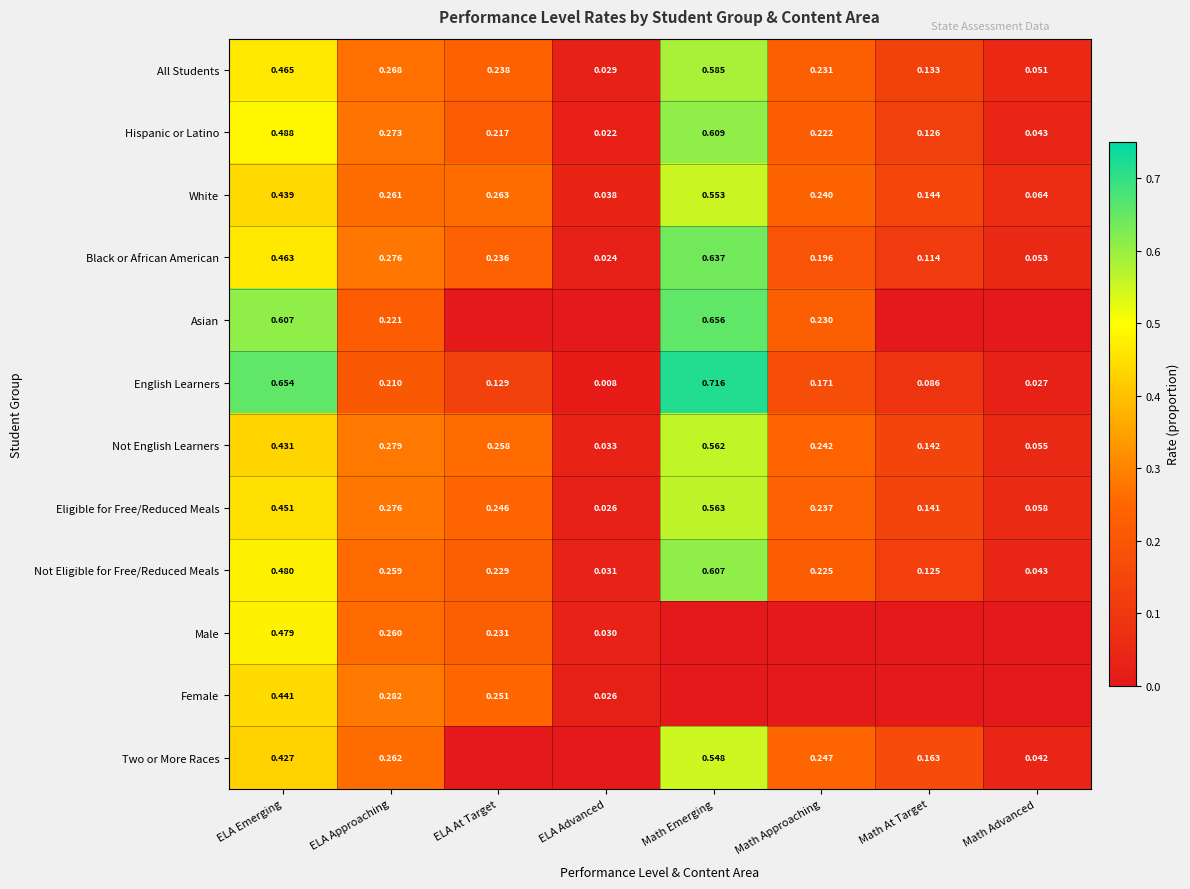

What is the total value across all series at Math At Target?

1.2